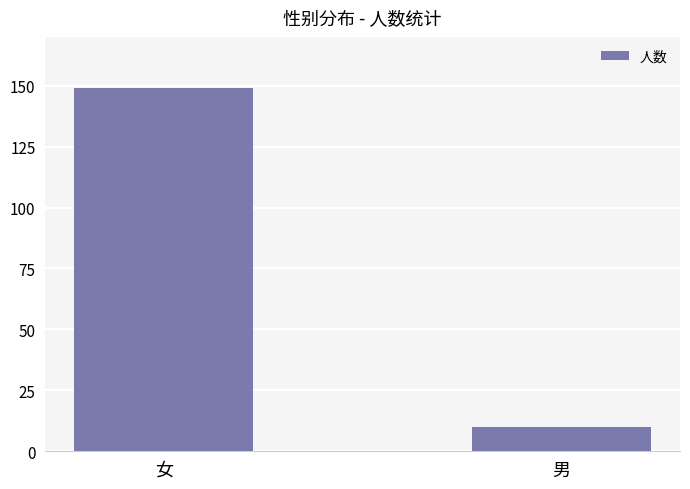

Does the chart contain stacked bars?

No